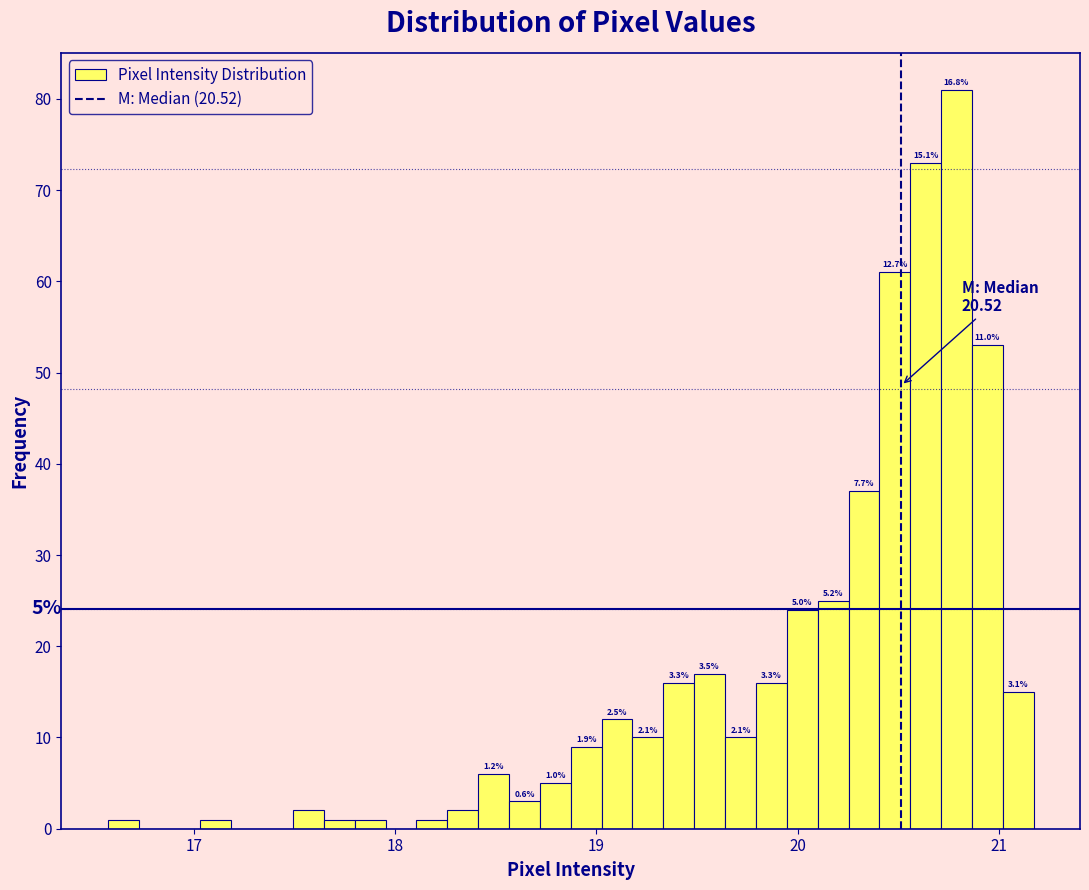

Read against the x-axis, roughly where is the centre of the tallest bar?

20.8